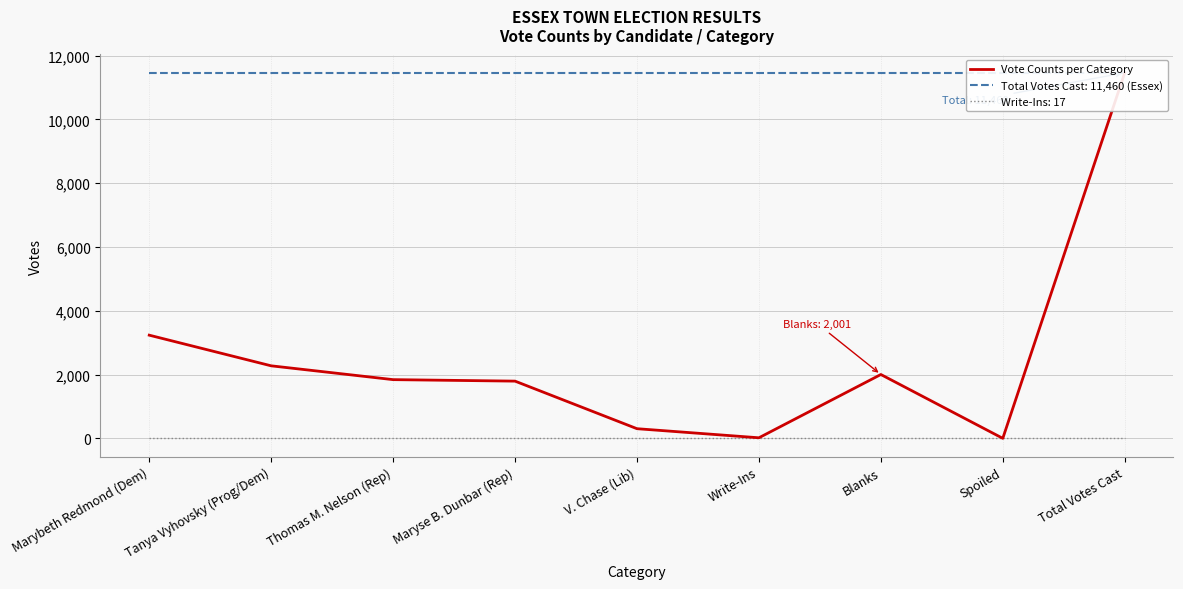

What is the ratio of the value at Total Votes Cast to the value at Write-Ins?

674.1